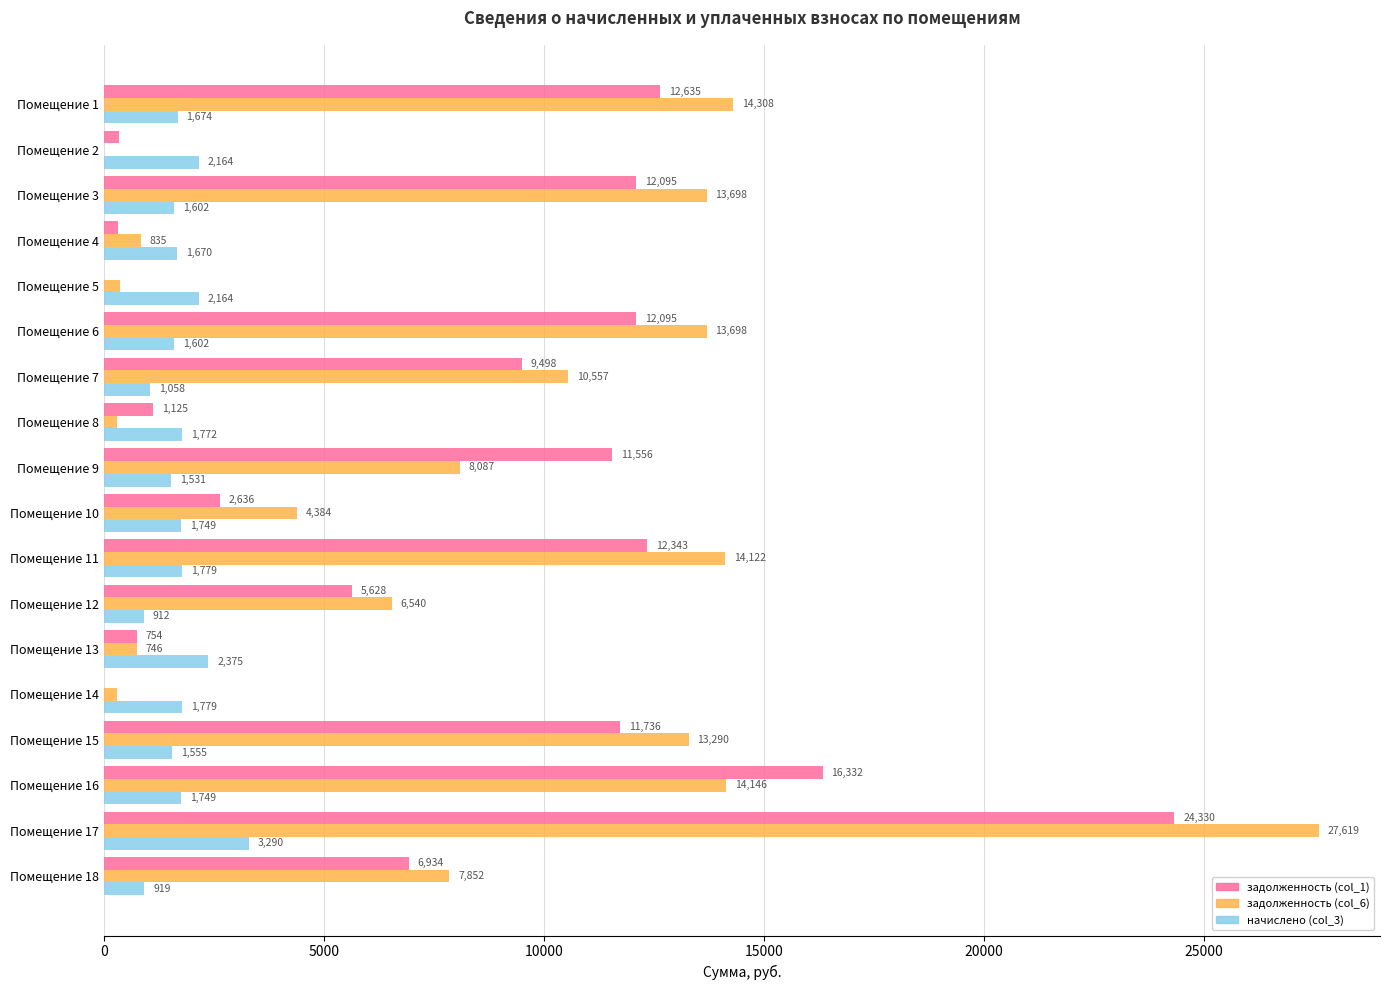

Between Помещение 3 and Помещение 16, which series saw the biggest shift?

задолженность (col_1)